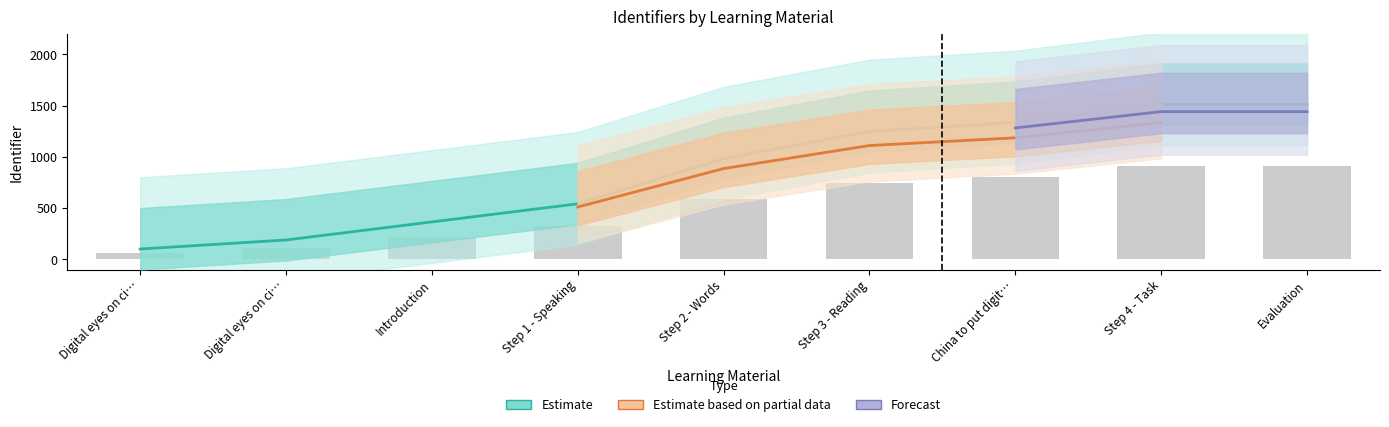

The Estimate series shows 167.3 at China to put digit…. True or false?

False